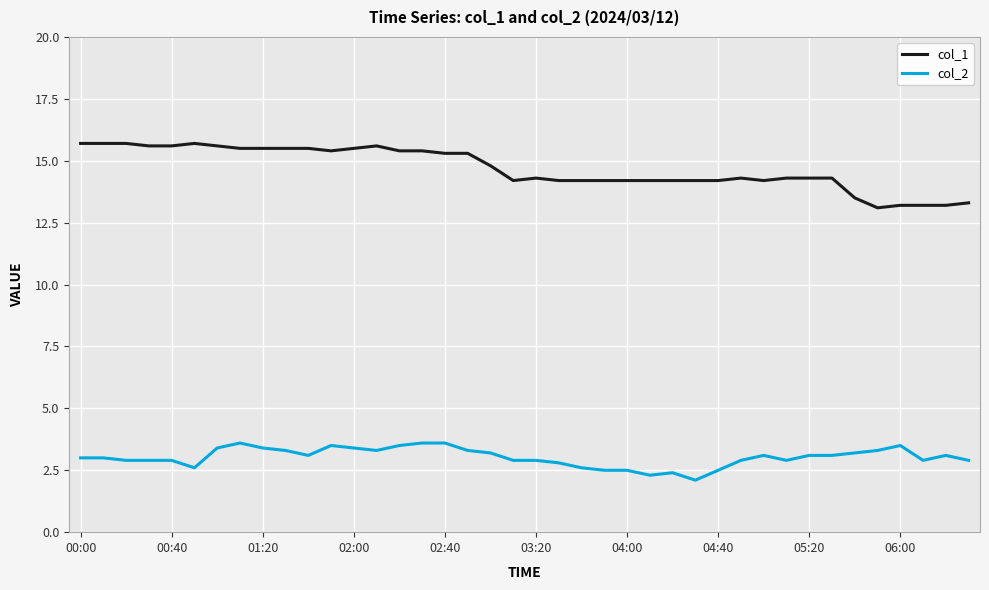

List the series in order of their peak value, highest first.

col_1, col_2